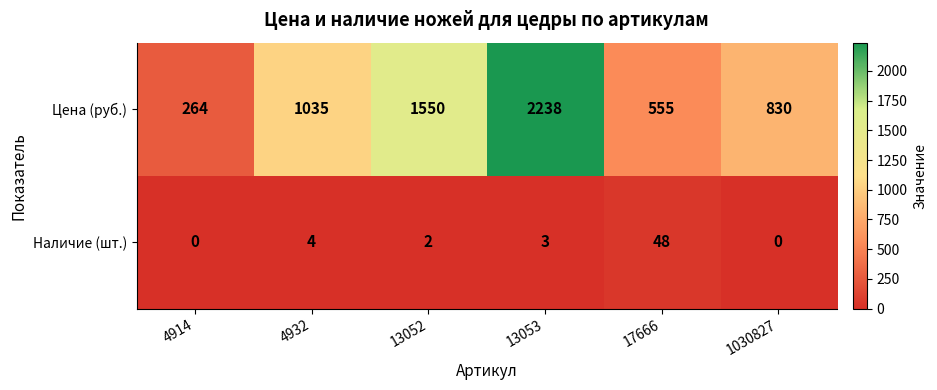

At which category is the sum across all series the highest?

13053